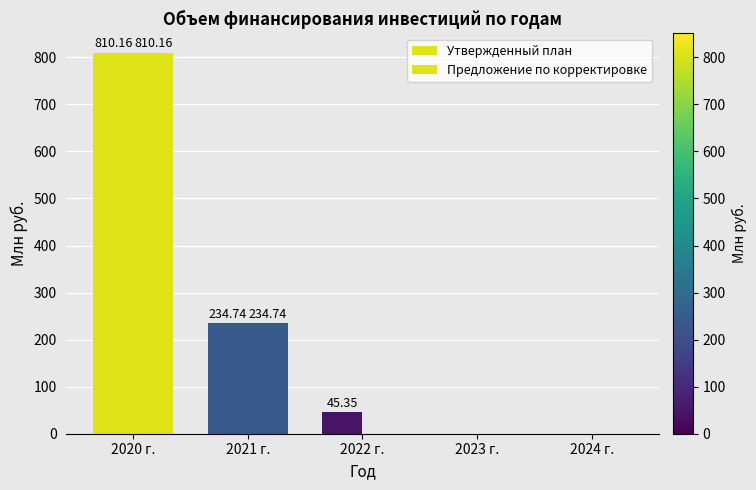

Count the number of data series in this chart.

2